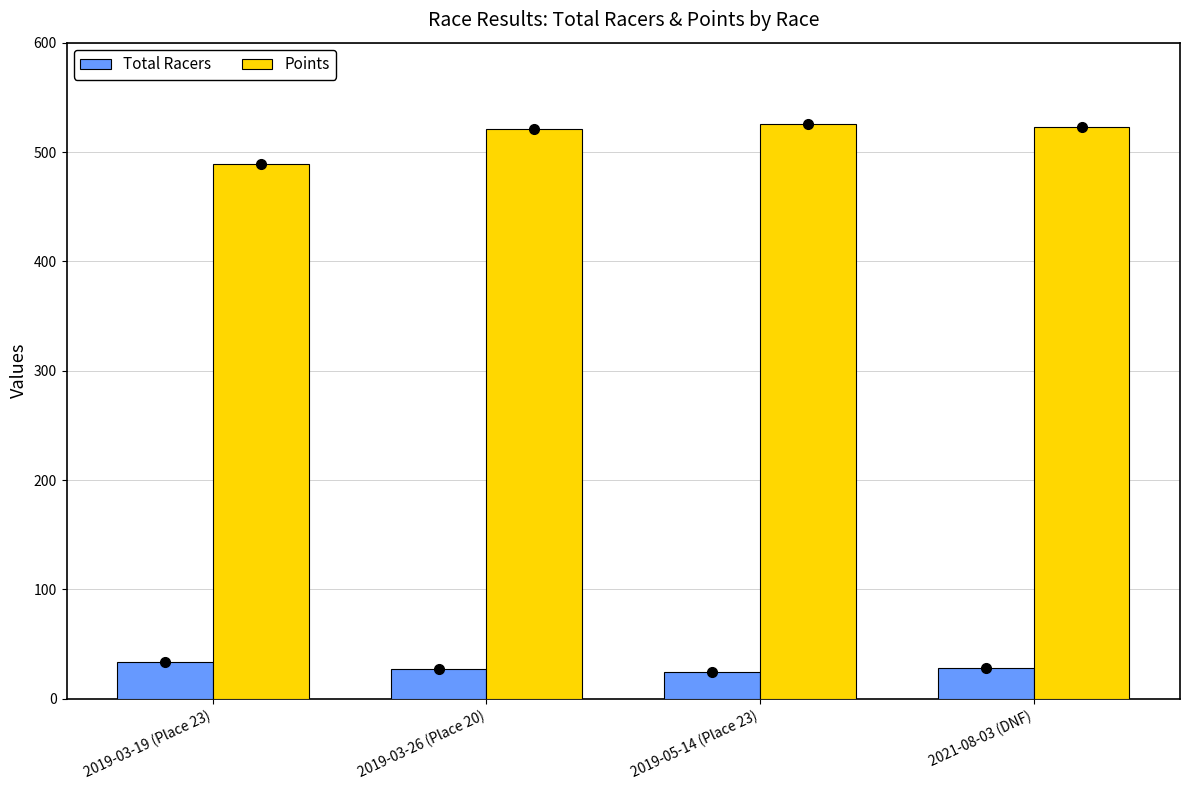

What is the difference between the highest and lowest values at 2021-08-03 (DNF)?

495.1